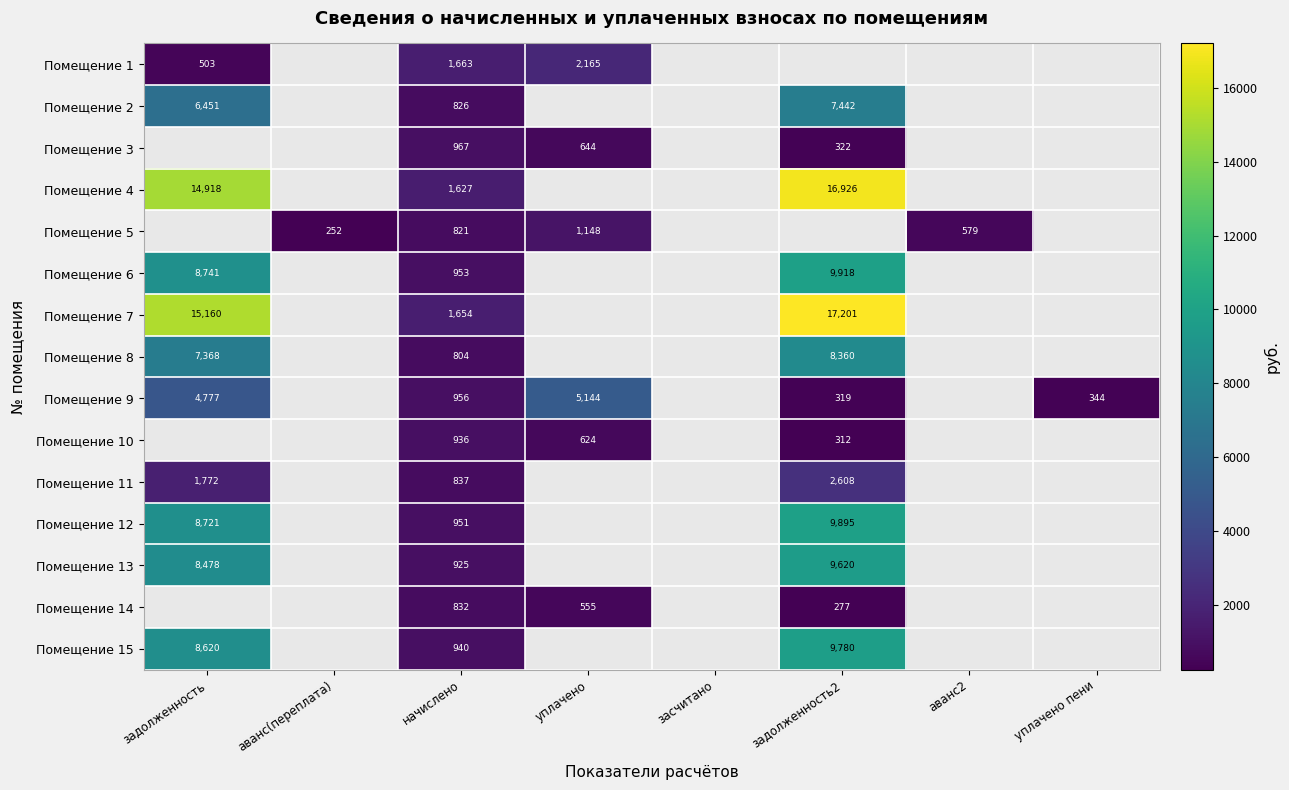

Which category has the lowest value in the Помещение 4 series?

начислено